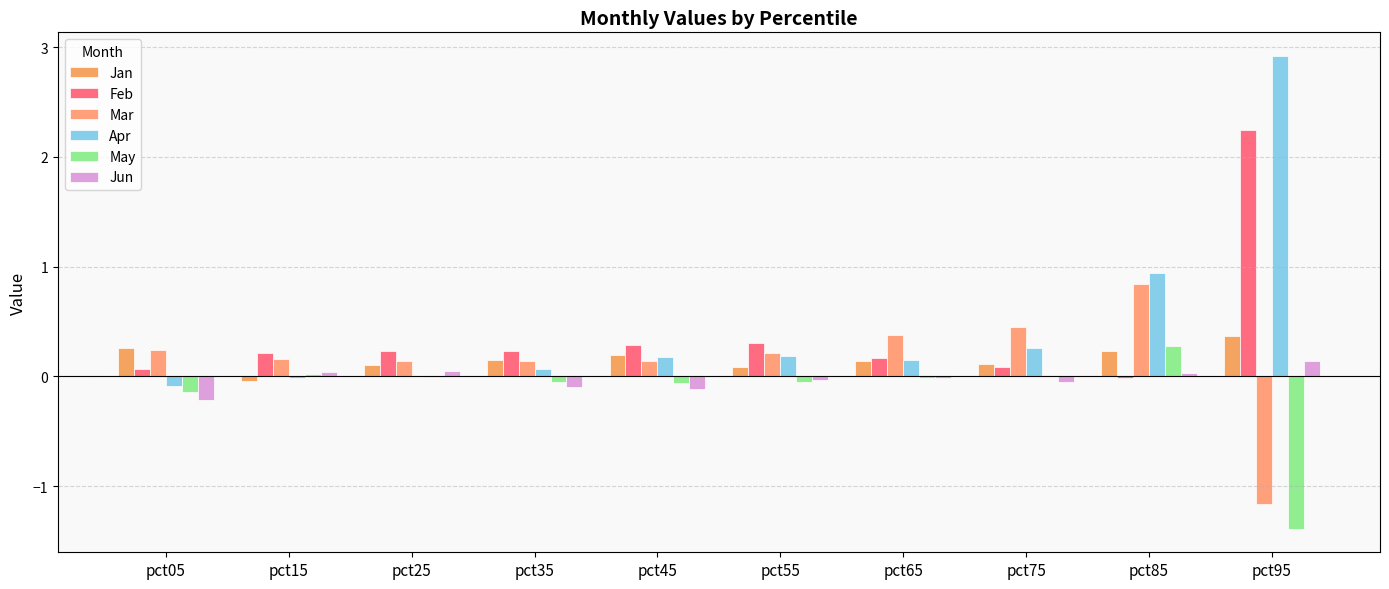

Is the value of Apr at pct85 greater than the value of Jun at pct75?

Yes